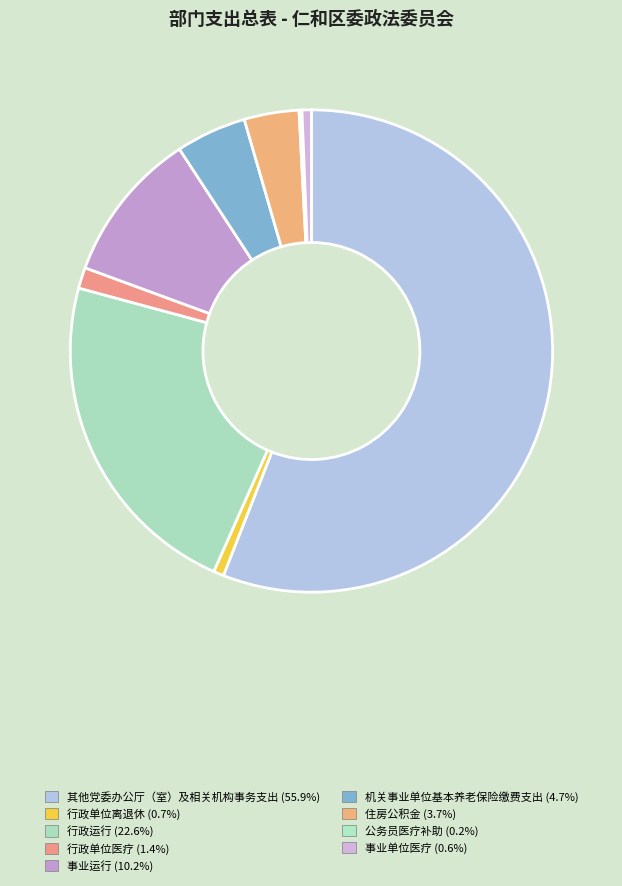

To the nearest percent, what is the combined percentage of 机关事业单位基本养老保险缴费支出 and 公务员医疗补助?

5%